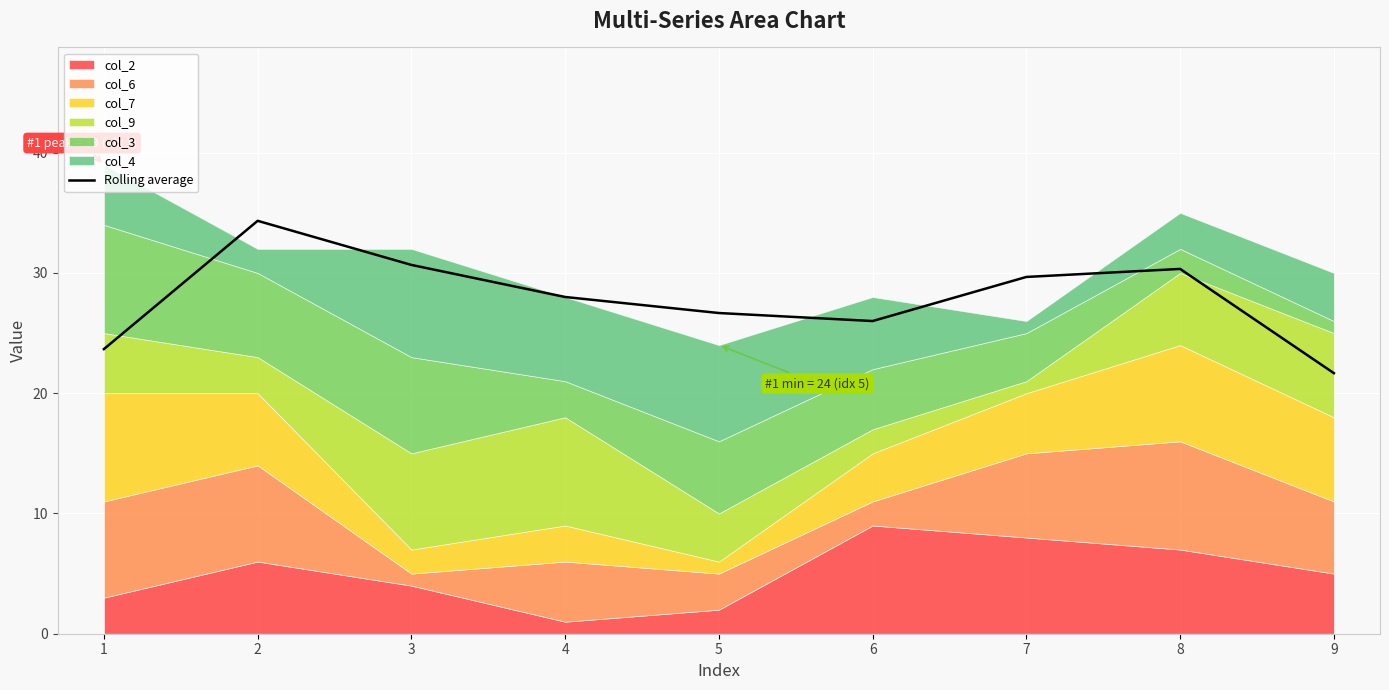

What is the difference between the maximum and minimum values?

12.7